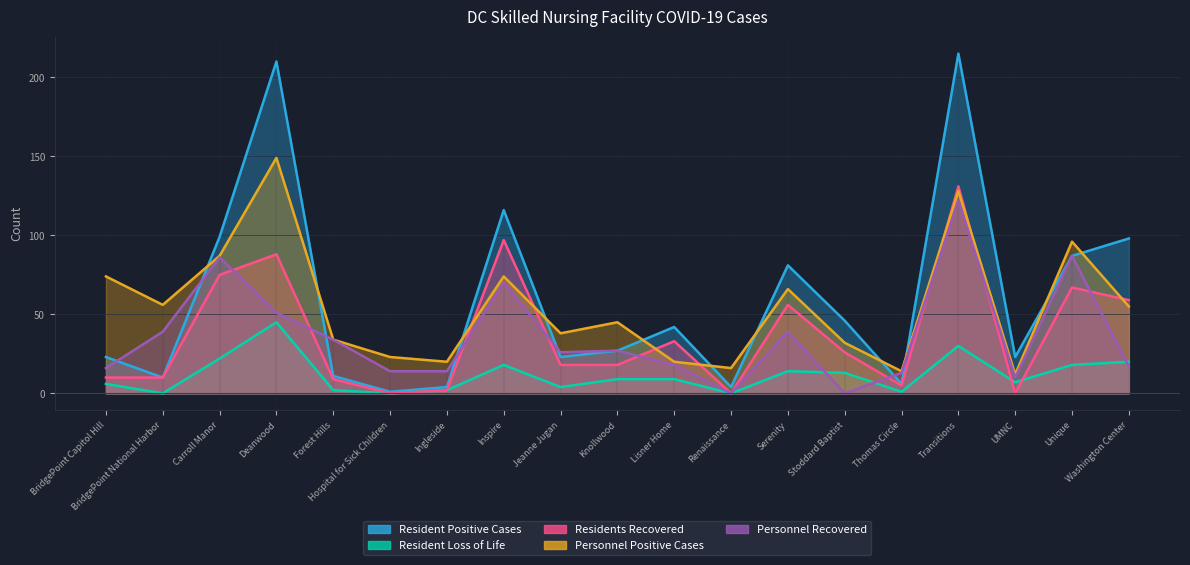

What is the approximate value of Personnel Recovered at Jeanne Jugan, to the nearest 50?

50